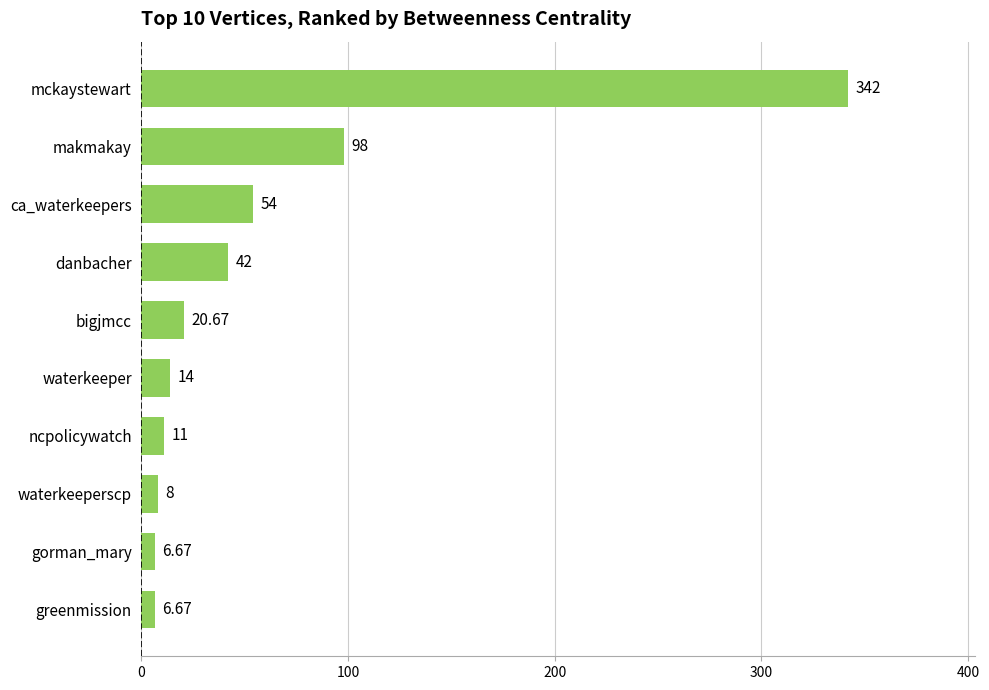

What is the sum of the values at waterkeeper and danbacher?

56.0